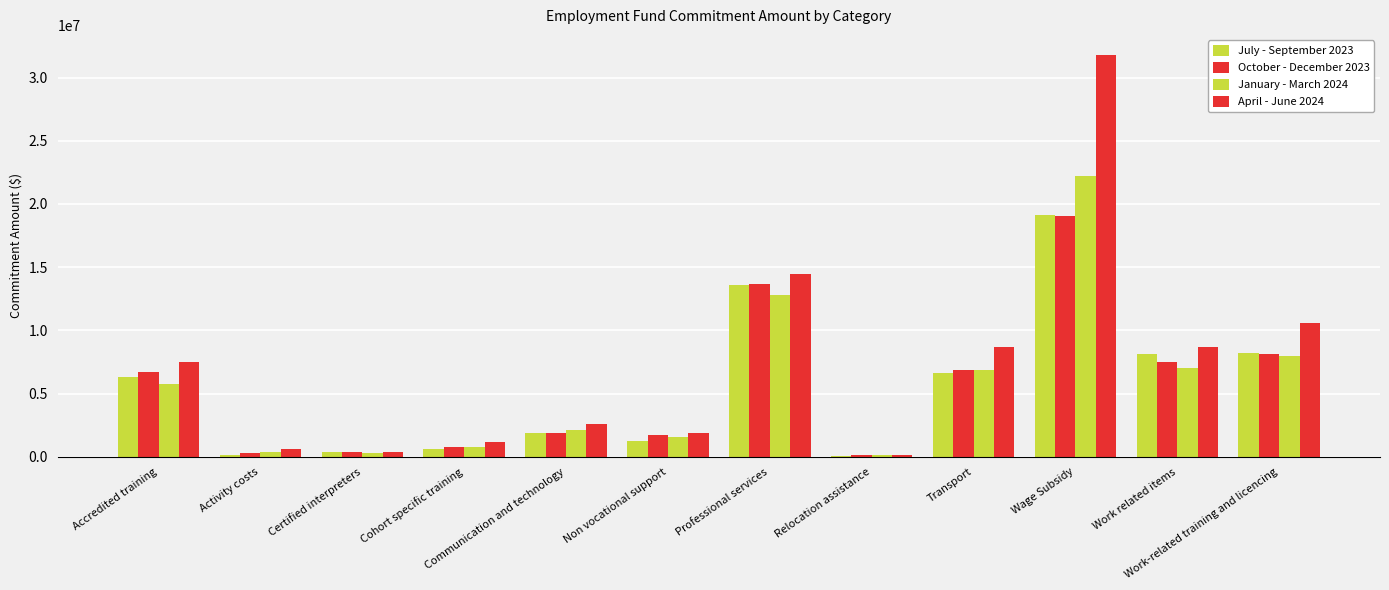

How many groups of bars are there?

12